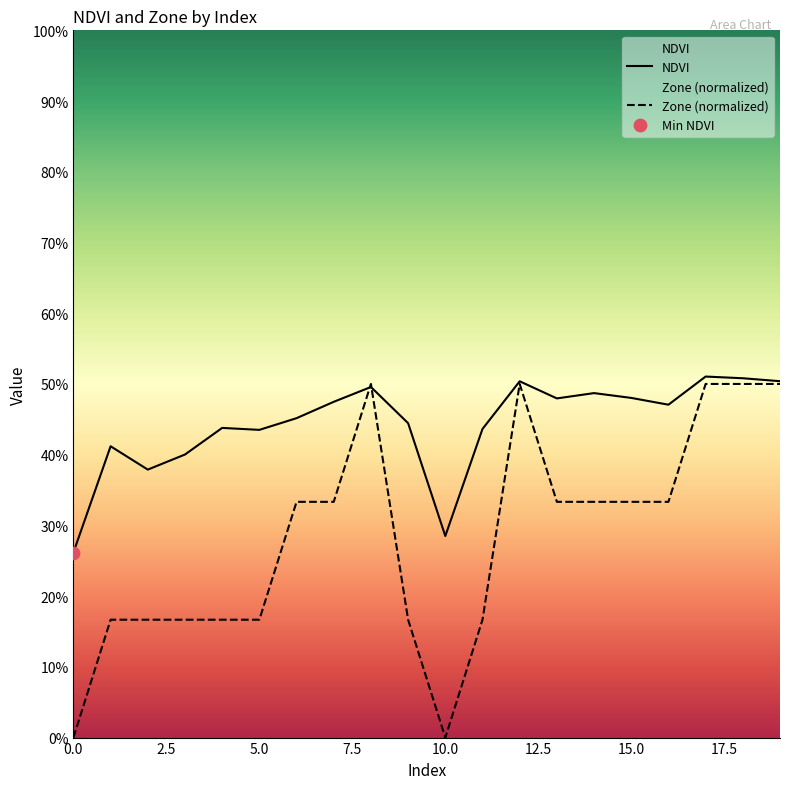

Is the value of Zone at 0 greater than the value of NDVI at 2?

No